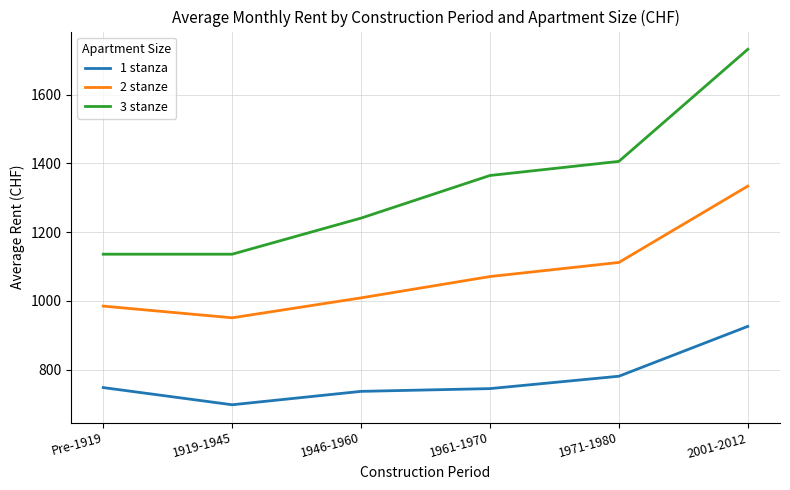

At which category is the sum across all series the highest?

2001-2012